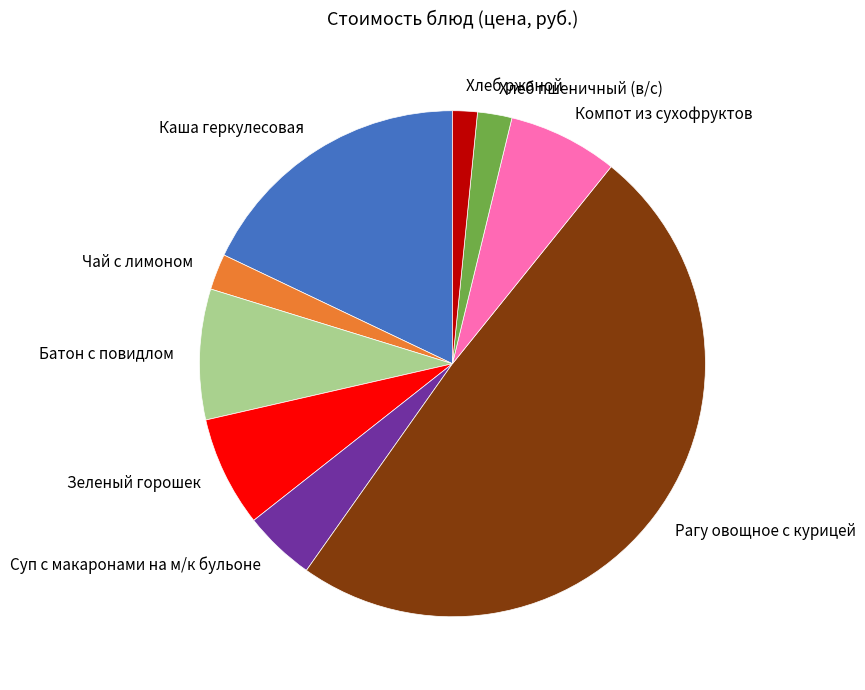

True or false: Зеленый горошек accounts for 21% of the total.

False